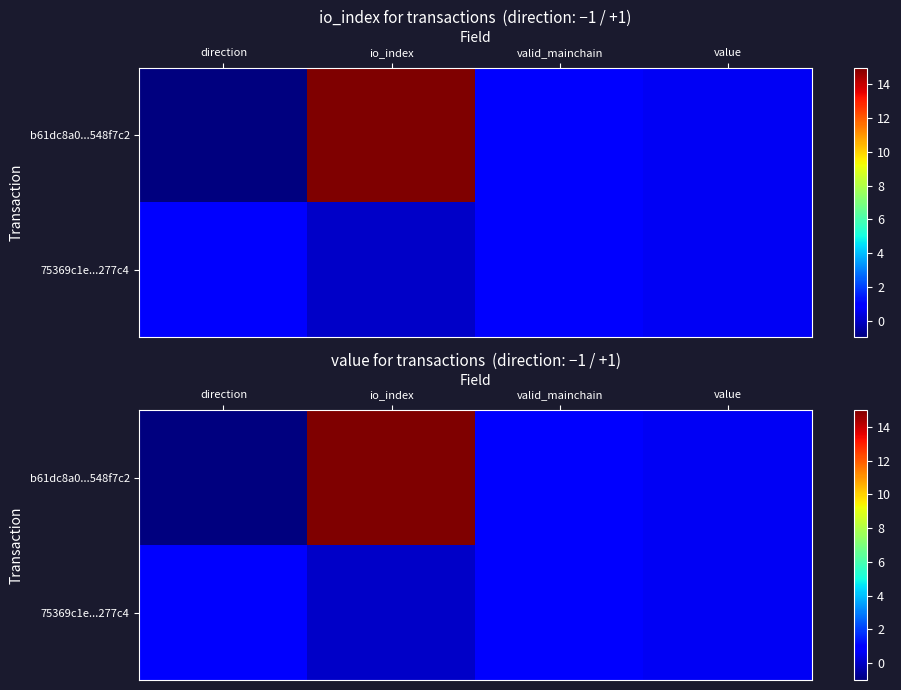

At which category is the sum across all series the highest?

io_index